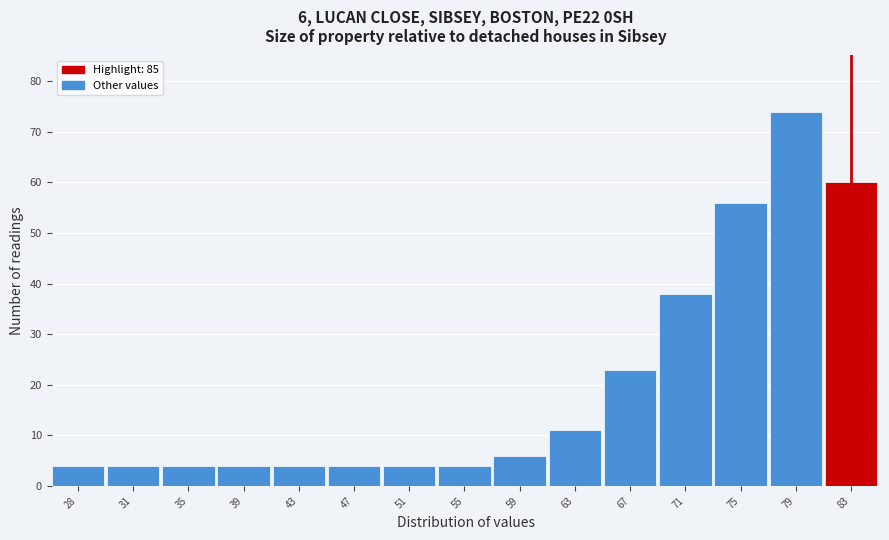

Reading left to right, what are all the values shown in this chart?

4	4	4	4	4	4	4	4	6	11	23	38	56	74	60